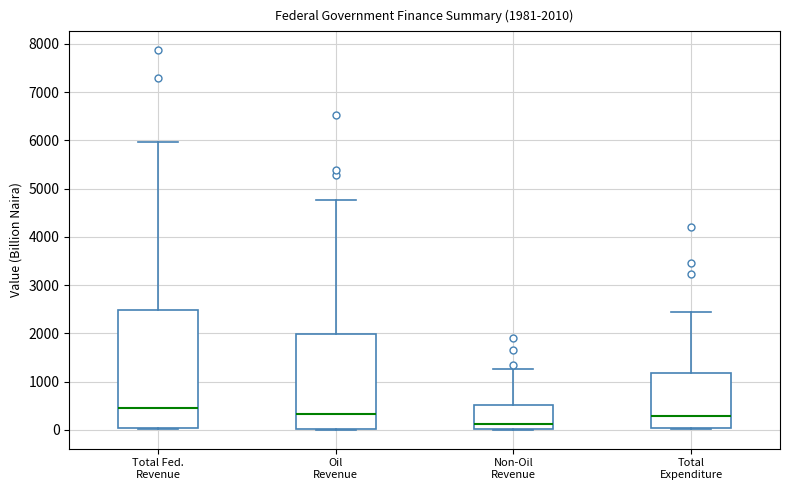

Which box's median line is the highest?

Total Fed. Revenue